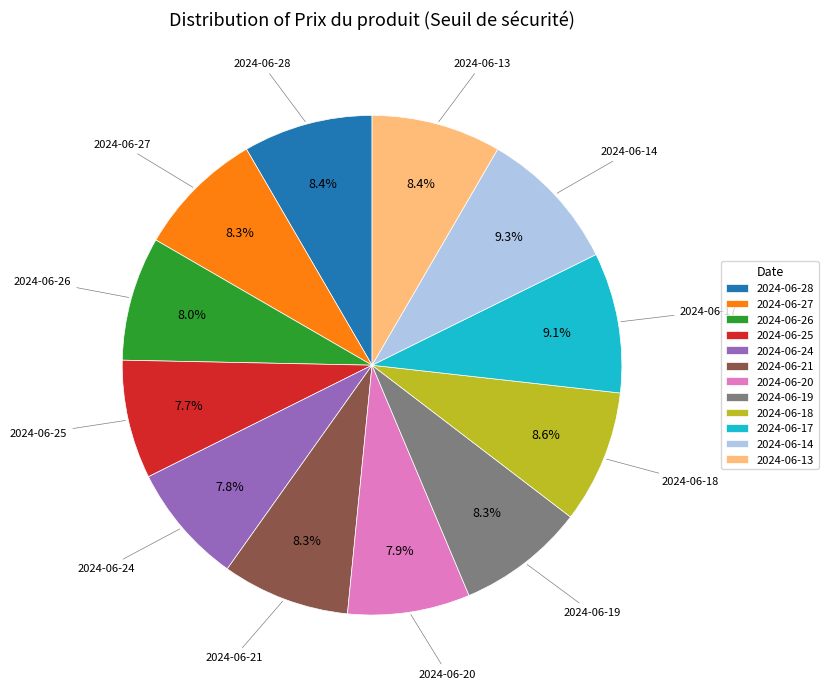

What percentage is the 2024-06-18 slice, to the nearest percent?

9%